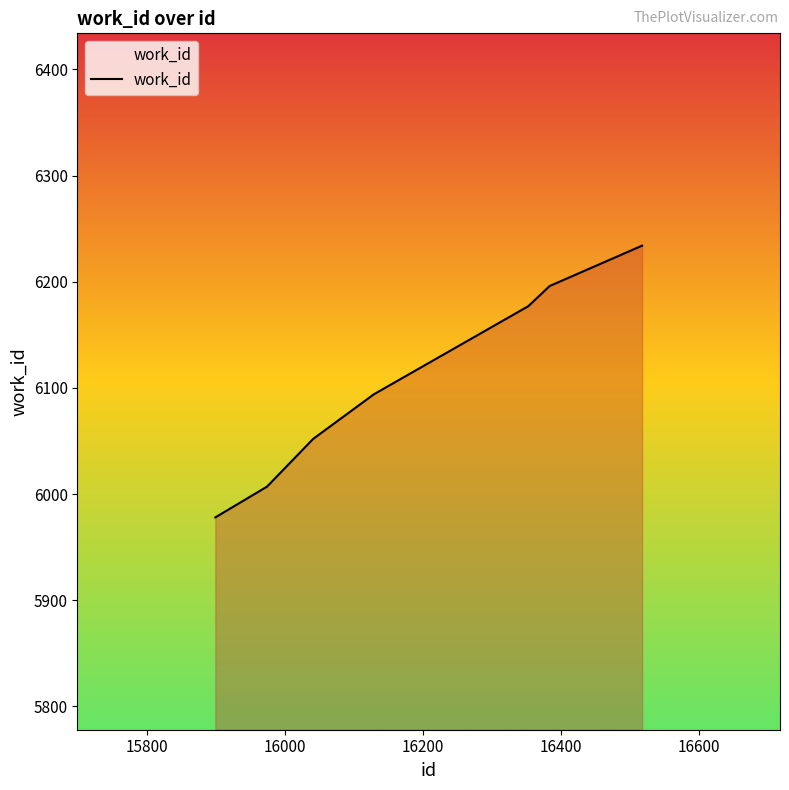

Does the chart have visible grid lines?

No